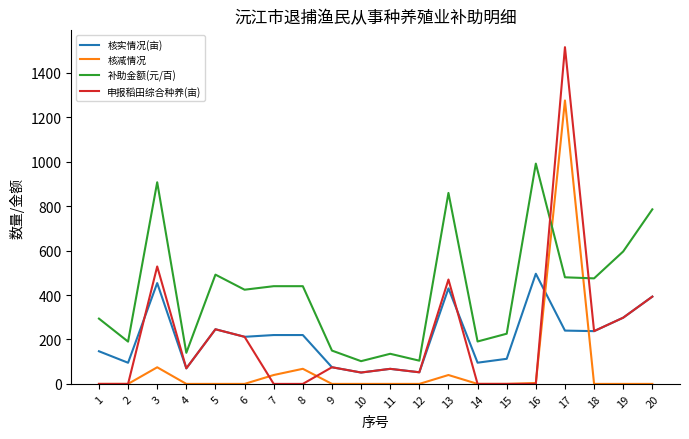

What is the maximum value shown in the chart?

1516.3